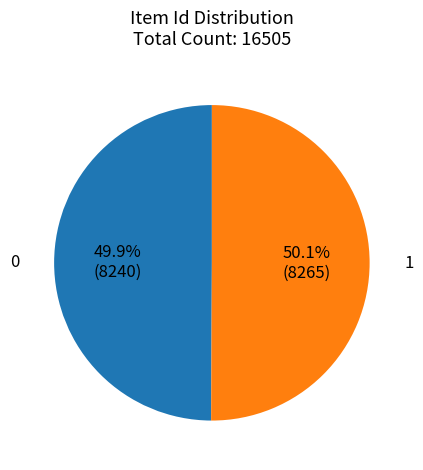

Approximately how many times larger is the value at 0 compared to 1?

1.0